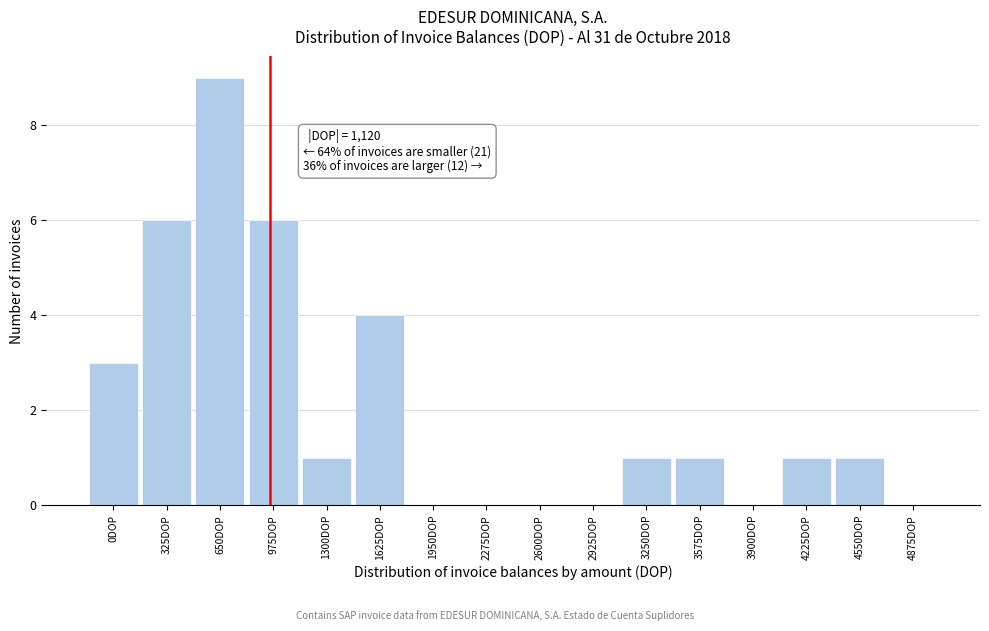

Reading left to right, transcribe all the data shown in this chart.

0DOP=3	325DOP=6	650DOP=9	975DOP=6	1300DOP=1	1625DOP=4	1950DOP=0	2275DOP=0	2600DOP=0	2925DOP=0	3250DOP=1	3575DOP=1	3900DOP=0	4225DOP=1	4550DOP=1	4875DOP=0